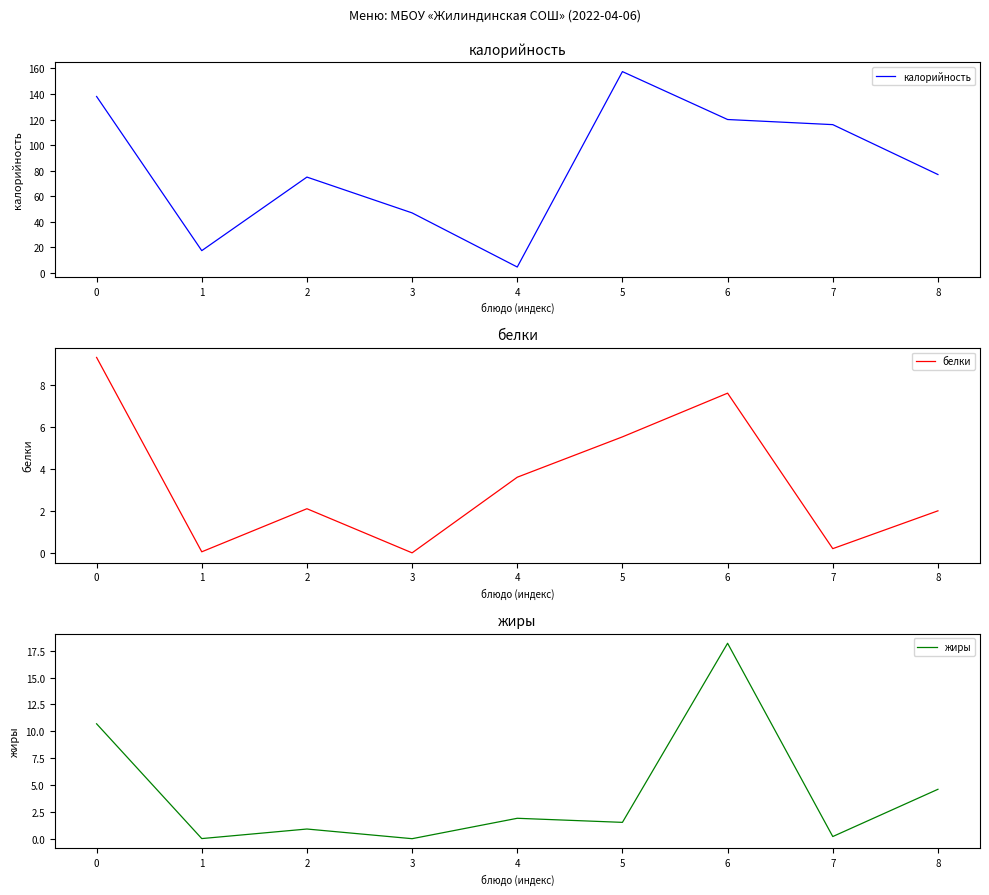

Does the chart have visible grid lines?

No